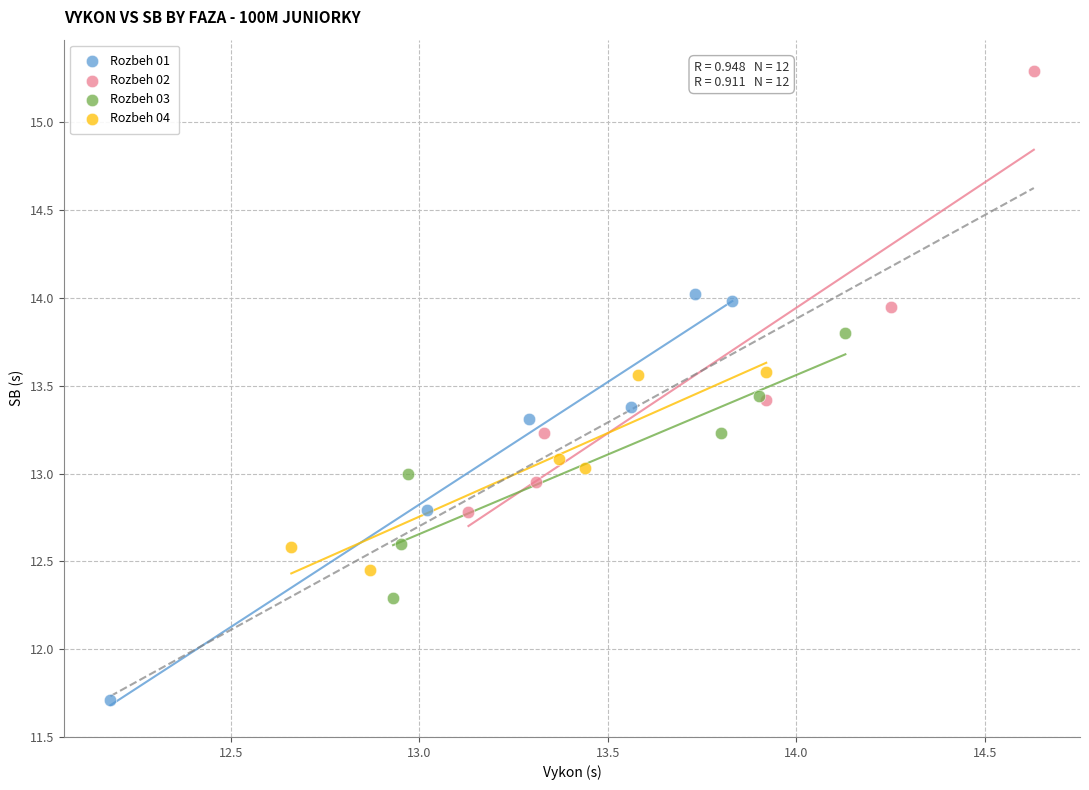

Which series reaches the minimum Y coordinate?

Rozbeh 01